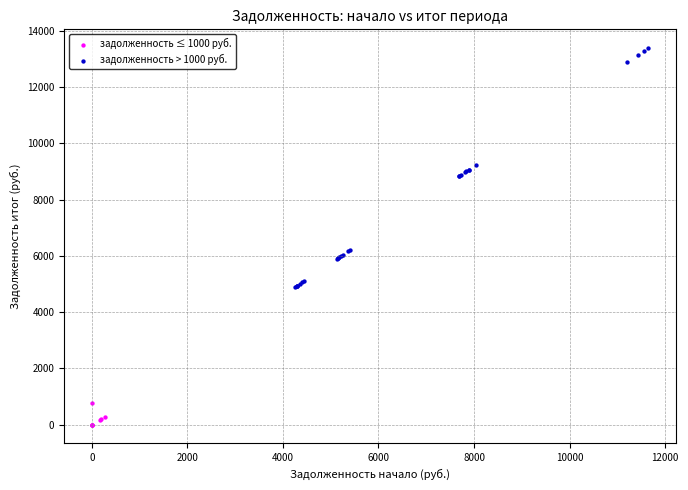

Which series has the largest Y range (max minus min)?

задолженность > 1000 руб.